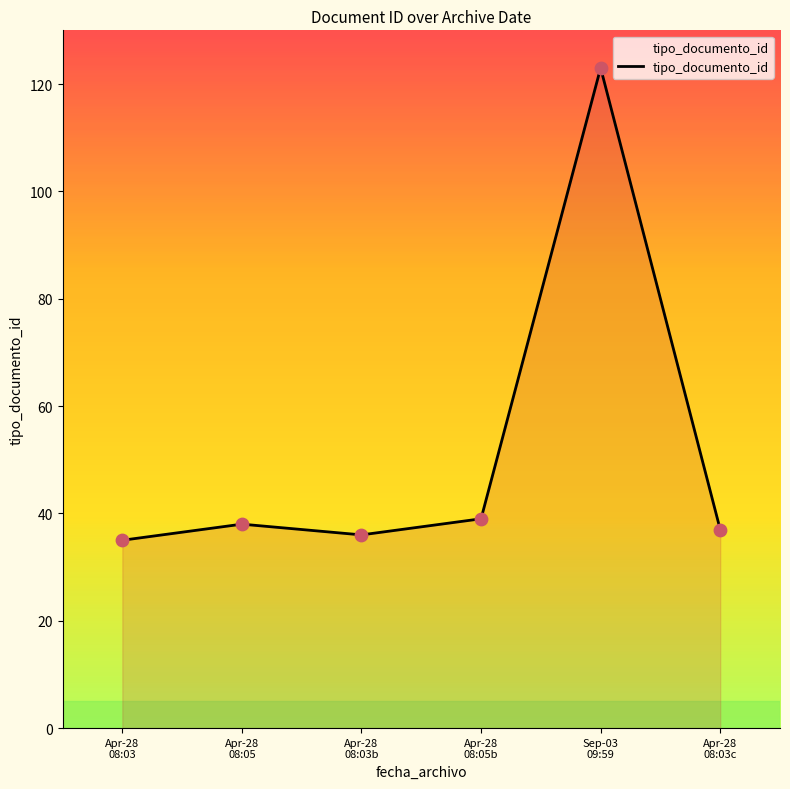

What is the sum of all values?

308